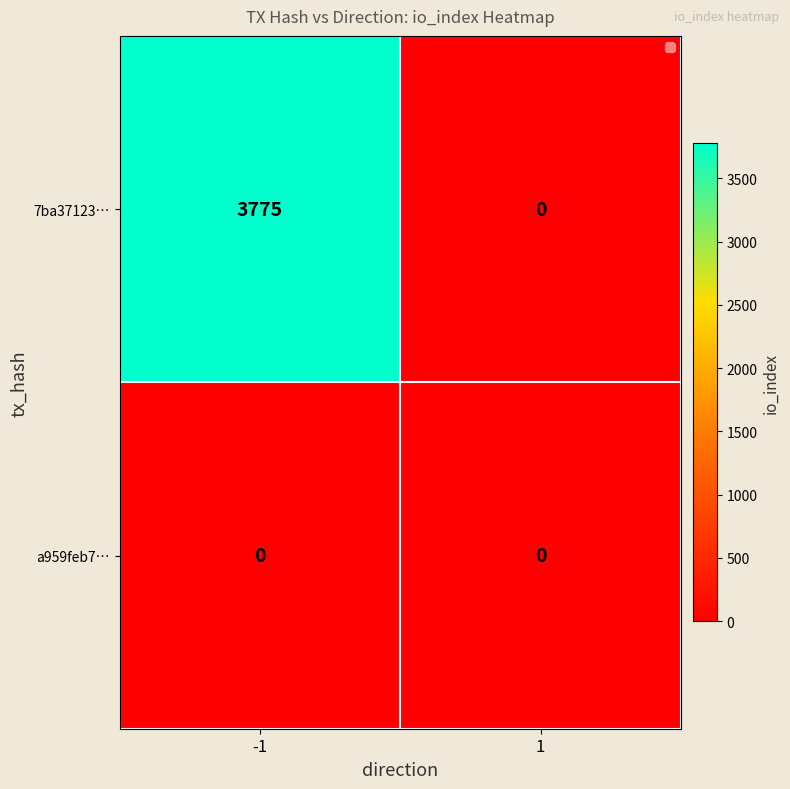

Between -1 and 1, which series saw the biggest shift?

7ba37123…